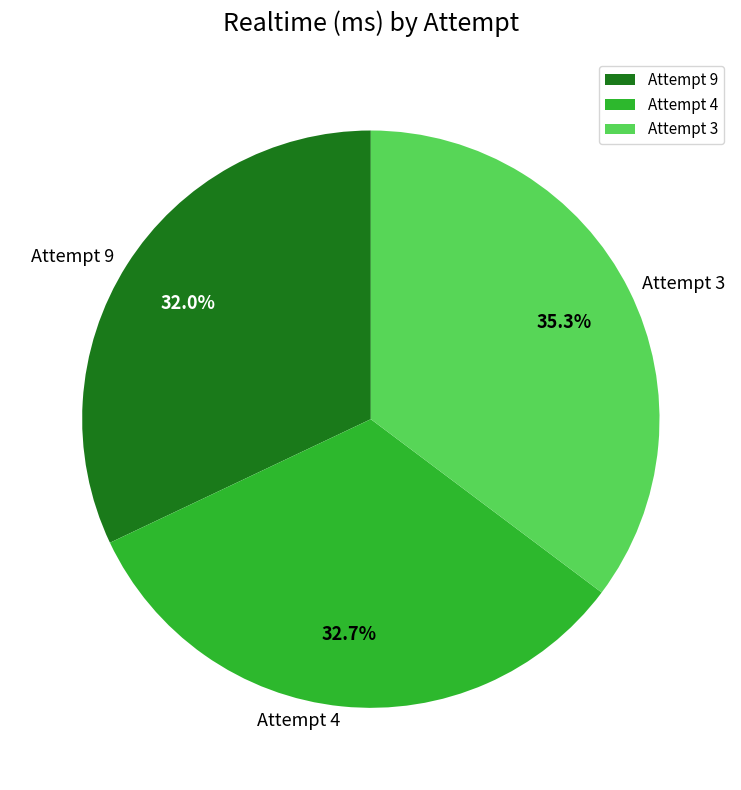

What percentage is NOT represented by Attempt 3?

64.7%